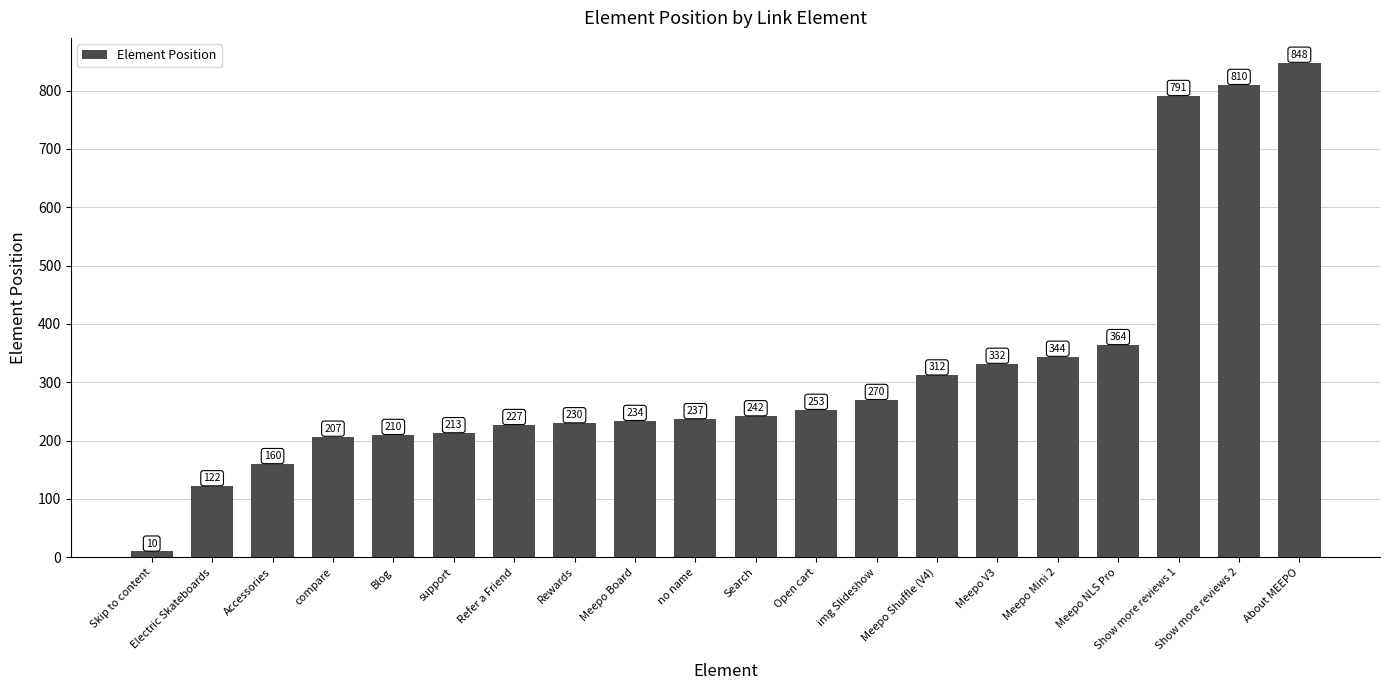

What is the minimum value shown in the chart?

10